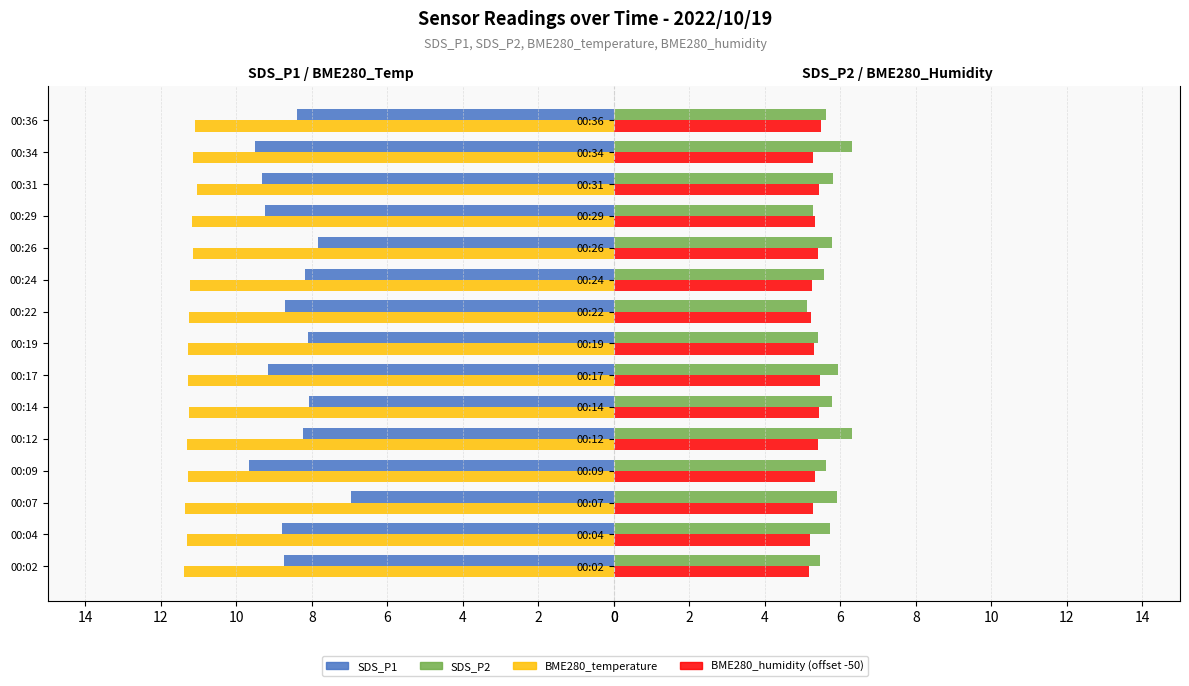

Which series has the largest total across all categories?

BME280_temperature